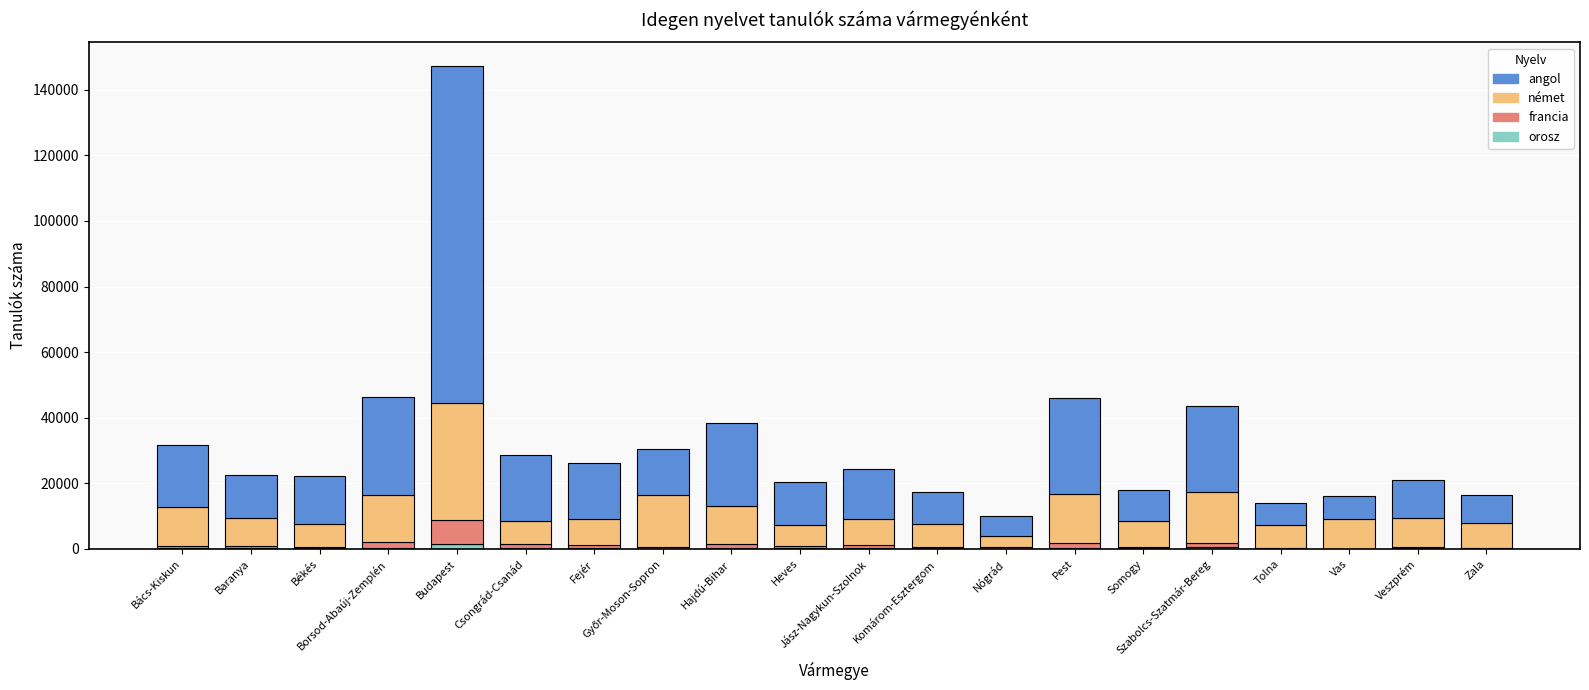

True or false: angol has a value of 15785 at Veszprém.

False